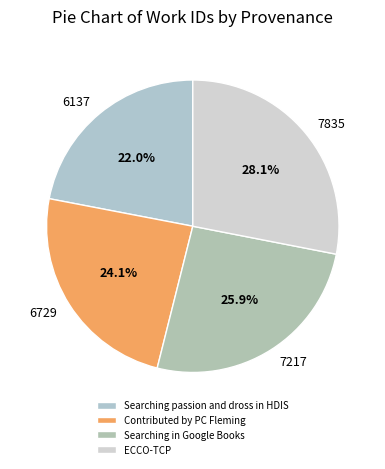

Does Searching in Google Books account for over 50% of the chart?

No